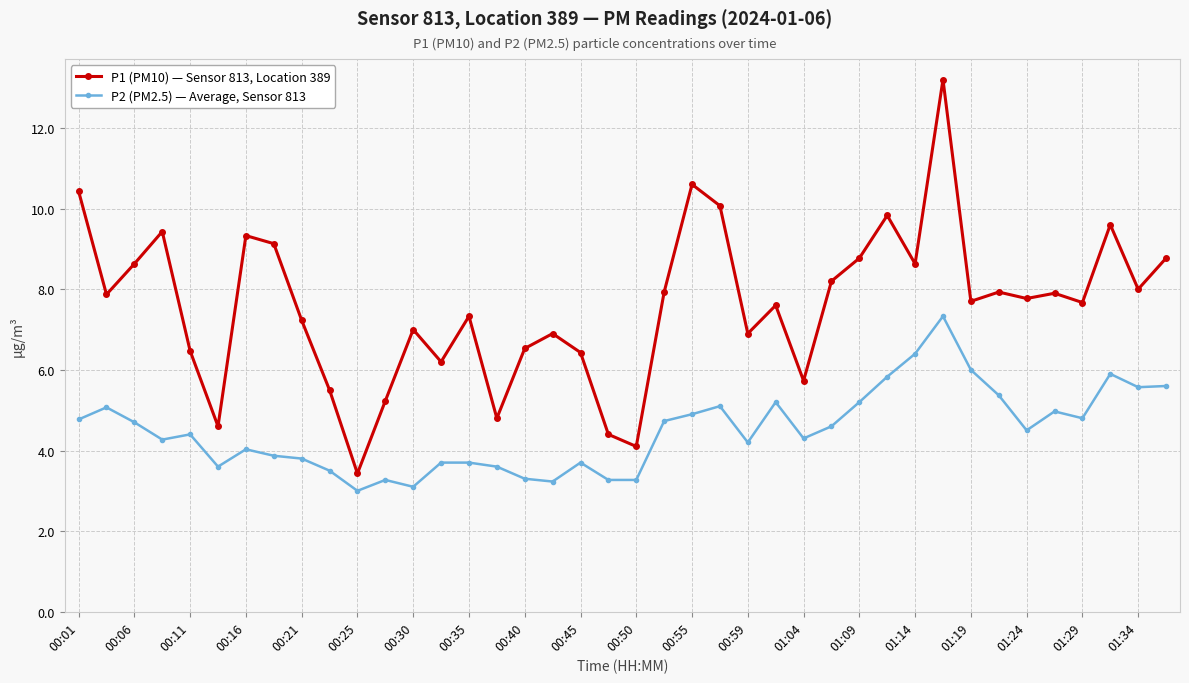

True or false: P1 (PM10) — Sensor 813, Location 389 and P2 (PM2.5) — Average, Sensor 813 cross at least once.

False